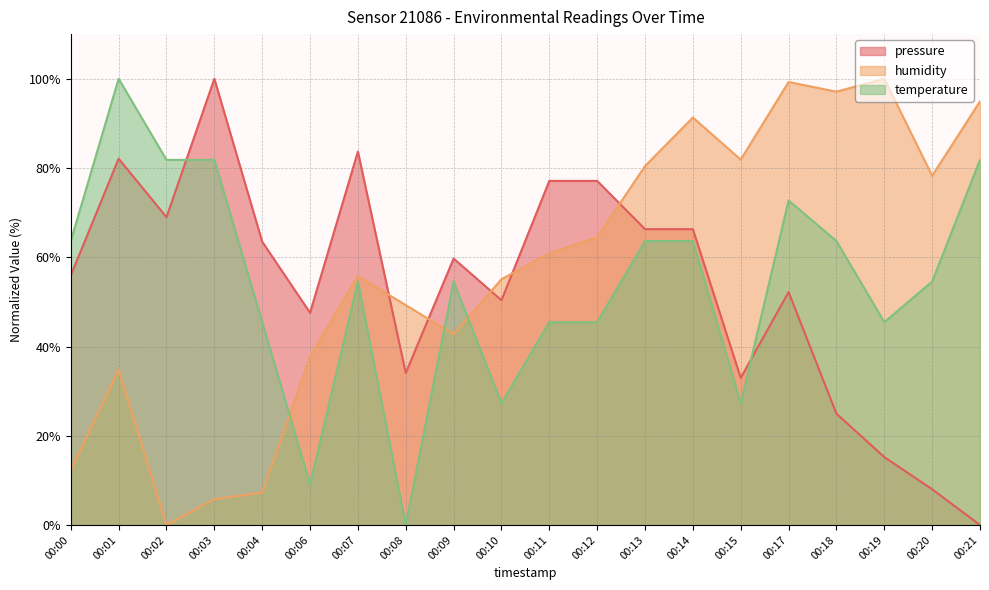

Reading left to right, list all the values displayed in this chart.

pressure: 55.9	82.1	69.0	100.0	63.5	47.6	83.7	34.1	59.7	50.4	77.1	77.1	66.3	66.3	33.0	52.2	25.0	15.2	8.0	0.0
humidity: 12.3	34.8	0.0	5.8	7.2	37.7	55.8	49.3	42.8	55.1	60.9	64.5	80.4	91.3	81.9	99.3	97.1	100.0	78.3	94.9
temperature: 63.6	100.0	81.8	81.8	45.5	9.1	54.5	0.0	54.5	27.3	45.5	45.5	63.6	63.6	27.3	72.7	63.6	45.5	54.5	81.8